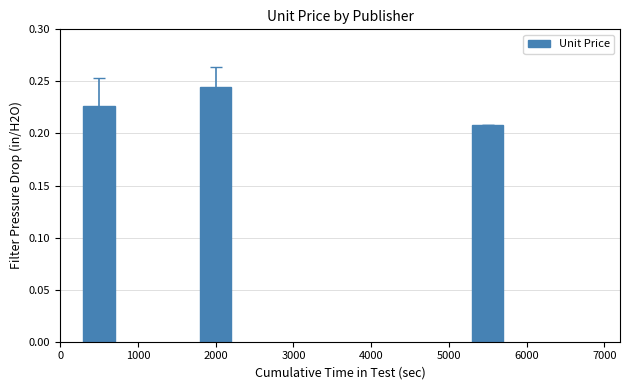

How many values are between 0 and 1?

3